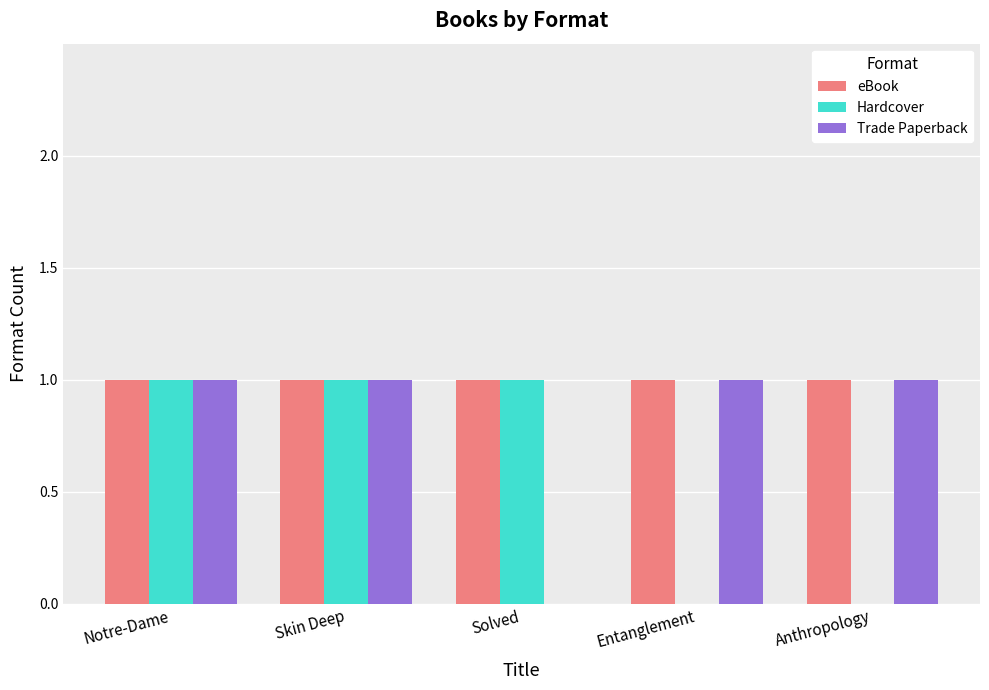

The eBook series shows 1 at Entanglement. True or false?

True